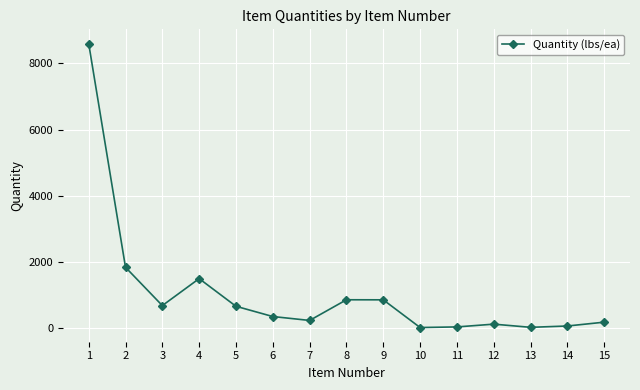

What is the change in value from 7 to 14?

-168